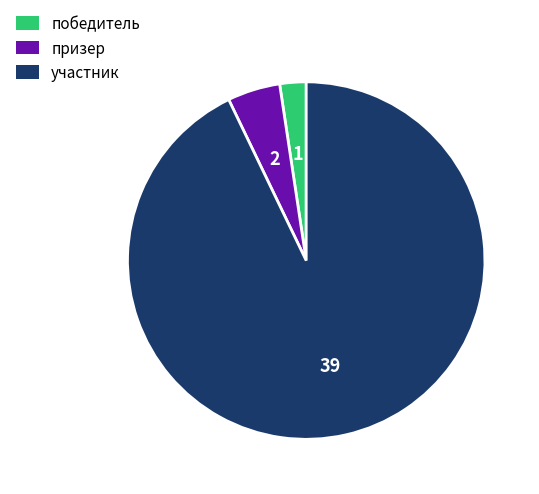

Is the sum of участник and призер greater than half?

Yes